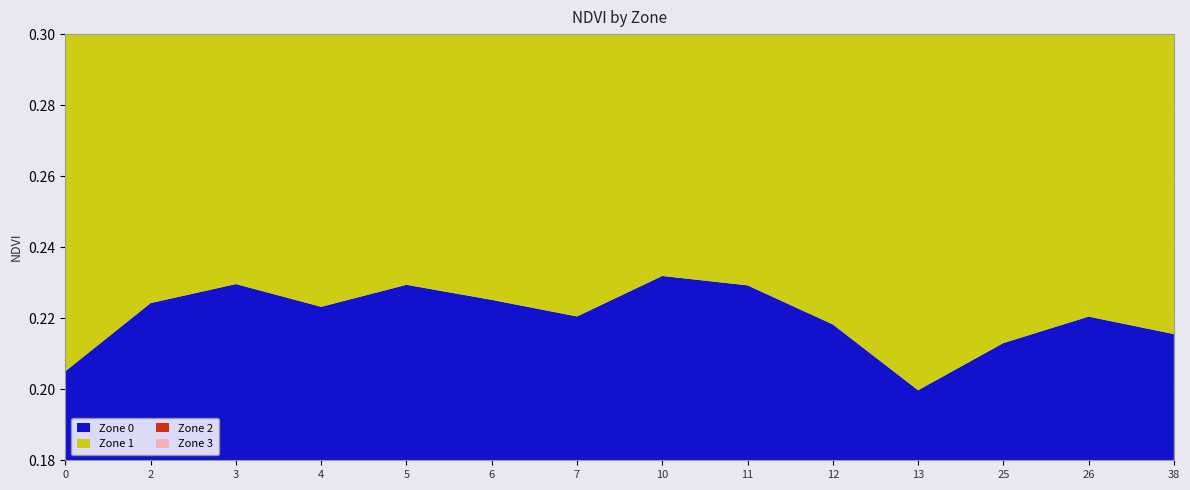

Reading left to right, extract all data points from this chart.

Zone 0: 0.2	0.2	0.2	0.2	0.2	0.2	0.2	0.2	0.2	0.2	0.2	0.2	0.2	0.2
Zone 1: 0.2	0.2	0.2	0.2	0.2	0.2	0.2	0.3	0.2	0.2	0.2	0.2	0.3	0.2
Zone 2: 0.3	0.3	0.3	0.3	0.3	0.3	0.3	0.3	0.3	0.3	0.3	0.3	0.3	0.3
Zone 3: 0.3	0.3	0.3	0.3	0.3	0.3	0.3	0.3	0.3	0.3	0.3	0.3	0.3	0.3